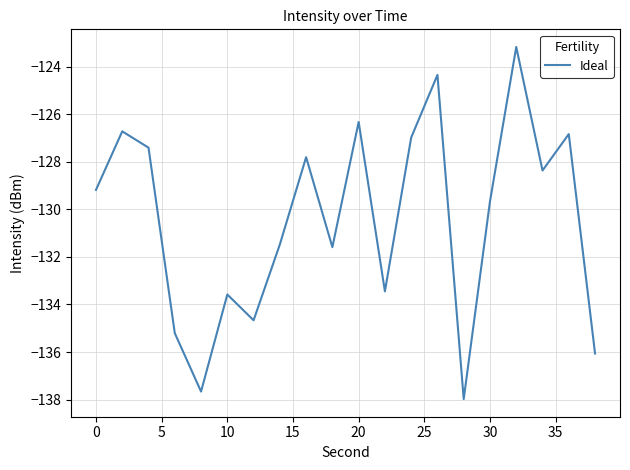

What is the smallest value displayed?

-138.0